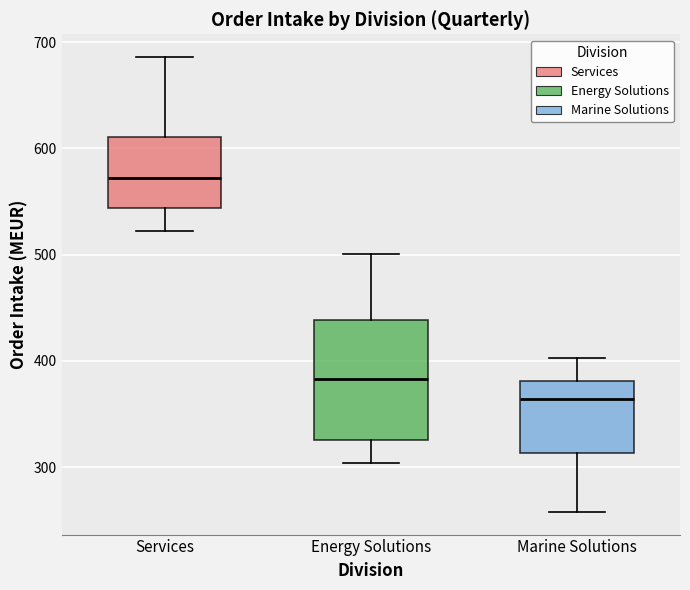

Where is the lower edge of the box for Energy Solutions on the y-axis? The values are not printed on the chart, so give them approximately, as read against the axis.

330